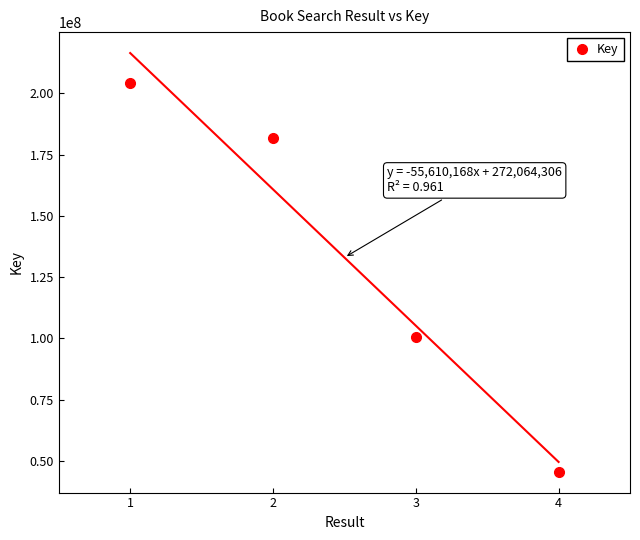

What is the value of the 4th point from the left?

45667630